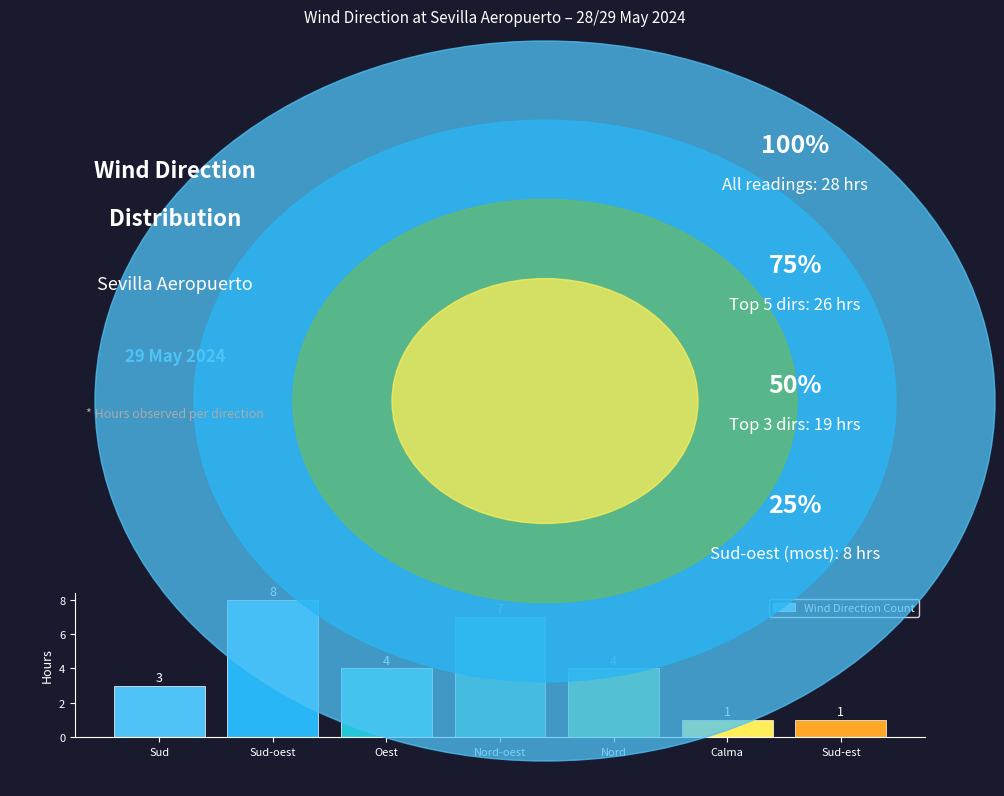

Where does the data first go above 4?

Sud-oest